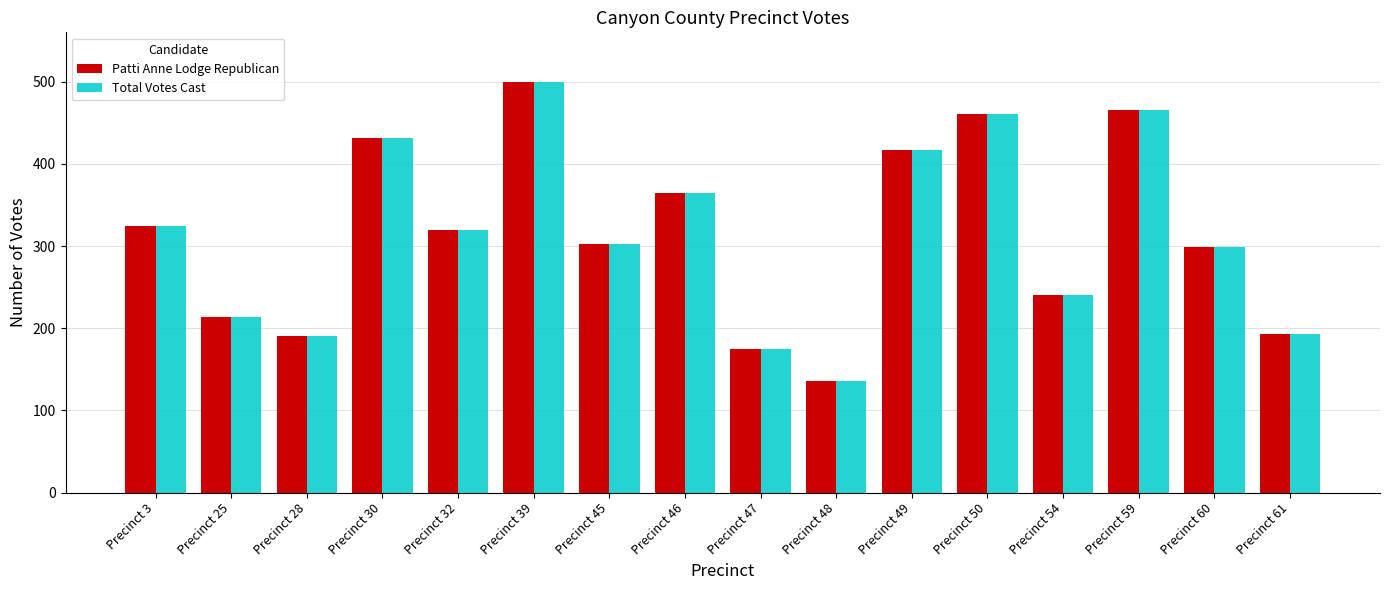

At which label does Total Votes Cast reach its peak?

Precinct 39